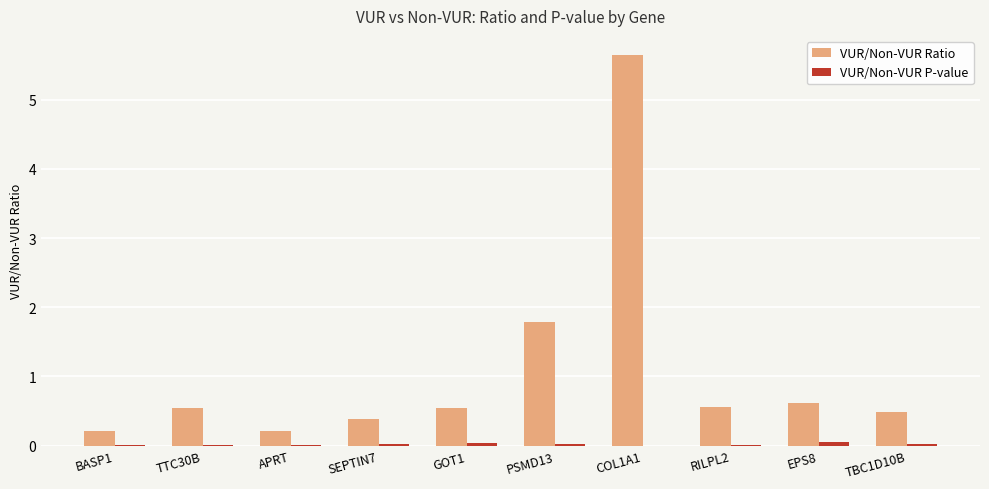

Between PSMD13 and RILPL2, which series saw the biggest shift?

VUR/Non-VUR Ratio